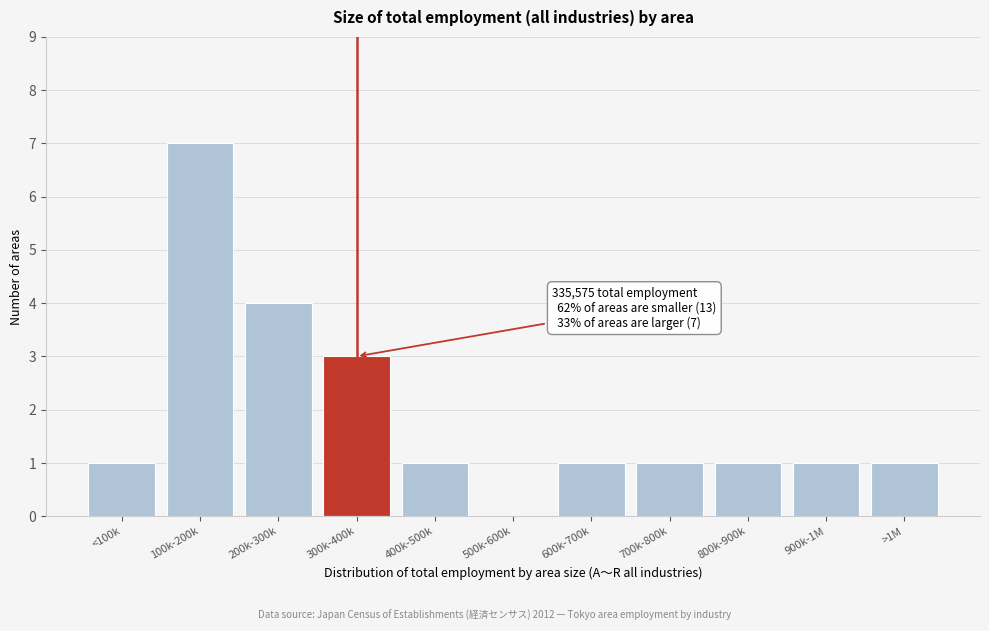

Reading left to right, transcribe all the data shown in this chart.

<100k=1	100k-200k=7	200k-300k=4	300k-400k=3	400k-500k=1	500k-600k=0	600k-700k=1	700k-800k=1	800k-900k=1	900k-1M=1	>1M=1